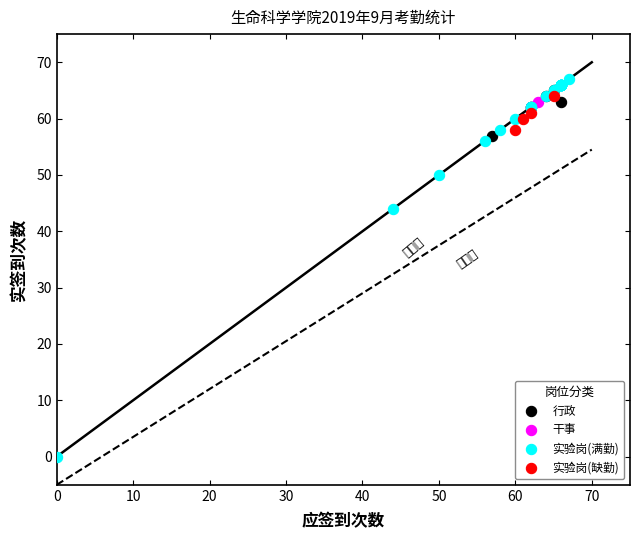

Which series contains the lowest Y value?

实验岗(满勤)